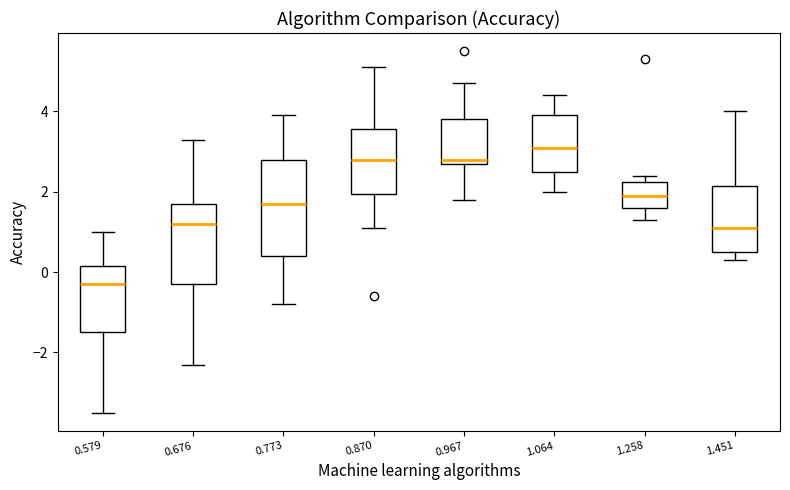

Where does the median line of the box at x = 0.579 sit on the y-axis? The values are not printed on the chart, so give them approximately, as read against the axis.

-0.2